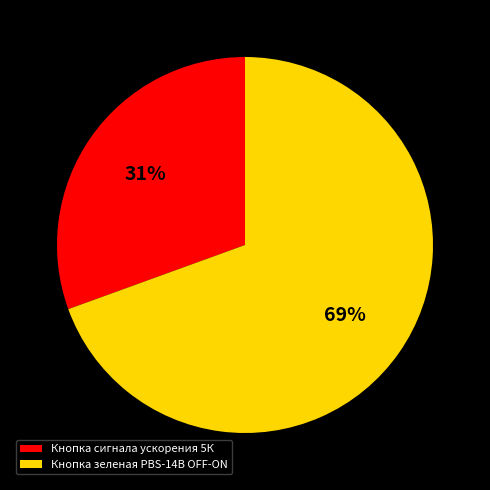

Is it true that Кнопка зеленая PBS-14B OFF-ON is 59% of the pie?

False